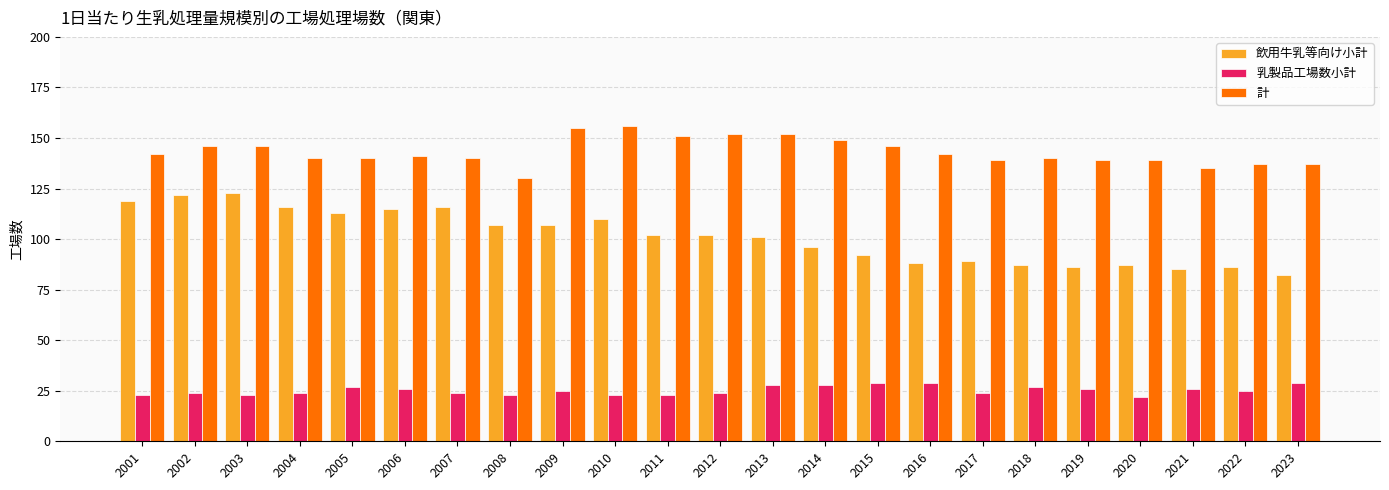

What is the sum of the 飲用牛乳等向け小計 values at 2001 and 2006?

234